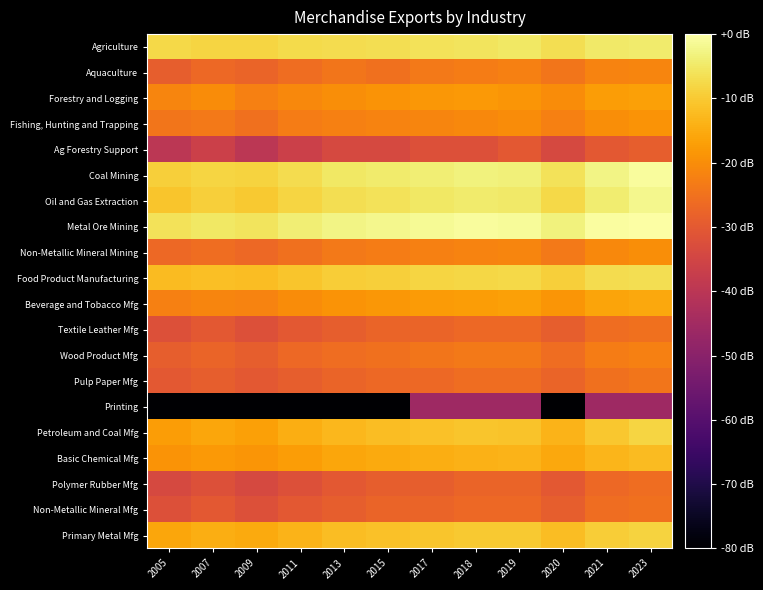

Reading left to right, transcribe all the data shown in this chart.

Agriculture: 2005=-7.6	2007=-8.2	2009=-8.4	2011=-7.3	2013=-7.1	2015=-6.6	2017=-6.2	2018=-5.7	2019=-5.3	2020=-6.6	2021=-4.9	2023=-4.5
Aquaculture: 2005=-29.0	2007=-26.8	2009=-27.8	2011=-25.9	2013=-24.3	2015=-25.0	2017=-23.6	2018=-23.0	2019=-22.4	2020=-24.3	2021=-21.8	2023=-21.3
Forestry and Logging: 2005=-21.3	2007=-20.3	2009=-22.4	2011=-20.8	2013=-19.9	2015=-19.0	2017=-18.3	2018=-17.9	2019=-18.6	2020=-20.3	2021=-17.3	2023=-16.6
Fishing, Hunting and Trapping: 2005=-24.3	2007=-23.6	2009=-25.0	2011=-23.0	2013=-22.4	2015=-21.8	2017=-21.3	2018=-20.8	2019=-20.3	2020=-22.4	2021=-19.9	2023=-19.0
Ag Forestry Support: 2005=-39.8	2007=-36.3	2009=-39.8	2011=-36.3	2013=-33.8	2015=-33.8	2017=-31.9	2018=-31.9	2019=-30.3	2020=-33.8	2021=-30.3	2023=-29.0
Coal Mining: 2005=-9.4	2007=-8.2	2009=-8.7	2011=-7.1	2013=-5.3	2015=-4.5	2017=-3.8	2018=-3.2	2019=-3.5	2020=-6.2	2021=-2.5	2023=-0.9
Oil and Gas Extraction: 2005=-10.8	2007=-9.4	2009=-10.0	2011=-8.2	2013=-6.6	2015=-6.2	2017=-5.3	2018=-4.5	2019=-4.9	2020=-7.6	2021=-4.2	2023=-2.0
Metal Ore Mining: 2005=-6.2	2007=-5.3	2009=-5.7	2011=-3.8	2013=-2.5	2015=-2.0	2017=-1.4	2018=-0.9	2019=-1.2	2020=-3.2	2021=-0.5	2023=0.0
Non-Metallic Mineral Mining: 2005=-26.8	2007=-25.9	2009=-26.8	2011=-25.0	2013=-23.6	2015=-23.0	2017=-22.4	2018=-21.8	2019=-21.3	2020=-23.6	2021=-20.8	2023=-19.9
Food Product Manufacturing: 2005=-12.4	2007=-11.6	2009=-12.1	2011=-10.8	2013=-9.6	2015=-9.1	2017=-8.4	2018=-7.9	2019=-7.6	2020=-9.4	2021=-7.1	2023=-6.6
Beverage and Tobacco Mfg: 2005=-22.4	2007=-21.3	2009=-21.8	2011=-20.3	2013=-19.0	2015=-18.3	2017=-17.6	2018=-17.3	2019=-16.6	2020=-18.6	2021=-16.1	2023=-15.5
Textile Leather Mfg: 2005=-31.9	2007=-30.3	2009=-31.9	2011=-30.3	2013=-29.0	2015=-27.8	2017=-27.8	2018=-26.8	2019=-26.8	2020=-29.0	2021=-25.9	2023=-25.0
Wood Product Mfg: 2005=-29.0	2007=-27.8	2009=-29.0	2011=-26.8	2013=-25.9	2015=-25.0	2017=-24.3	2018=-23.6	2019=-23.6	2020=-25.9	2021=-23.0	2023=-22.4
Pulp Paper Mfg: 2005=-30.3	2007=-29.0	2009=-30.3	2011=-29.0	2013=-27.8	2015=-26.8	2017=-26.8	2018=-25.9	2019=-25.9	2020=-27.8	2021=-25.0	2023=-24.3
Printing: 2005=-80.0	2007=-80.0	2009=-80.0	2011=-80.0	2013=-80.0	2015=-80.0	2017=-45.7	2018=-45.7	2019=-45.7	2020=-80.0	2021=-45.7	2023=-45.7
Petroleum and Coal Mfg: 2005=-17.3	2007=-15.8	2009=-16.6	2011=-14.5	2013=-12.8	2015=-12.1	2017=-11.4	2018=-10.8	2019=-11.1	2020=-13.6	2021=-10.5	2023=-8.2
Basic Chemical Mfg: 2005=-19.0	2007=-17.9	2009=-18.6	2011=-17.3	2013=-15.8	2015=-15.0	2017=-14.5	2018=-13.8	2019=-13.6	2020=-15.5	2021=-13.2	2023=-12.4
Polymer Rubber Mfg: 2005=-33.8	2007=-31.9	2009=-33.8	2011=-31.9	2013=-30.3	2015=-29.0	2017=-29.0	2018=-27.8	2019=-27.8	2020=-30.3	2021=-26.8	2023=-25.9
Non-Metallic Mineral Mfg: 2005=-31.9	2007=-30.3	2009=-31.9	2011=-30.3	2013=-29.0	2015=-27.8	2017=-27.8	2018=-26.8	2019=-26.8	2020=-29.0	2021=-25.9	2023=-25.0
Primary Metal Mfg: 2005=-15.8	2007=-14.5	2009=-15.3	2011=-13.6	2013=-12.1	2015=-11.4	2017=-10.8	2018=-10.2	2019=-10.0	2020=-12.1	2021=-9.6	2023=-8.7